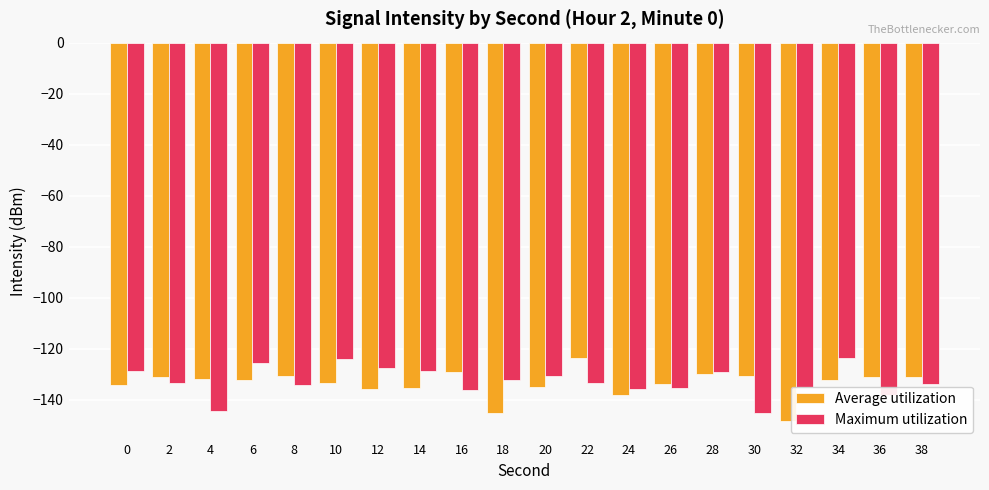

What is the difference between the maximum and minimum values in the Average utilization series?

24.5